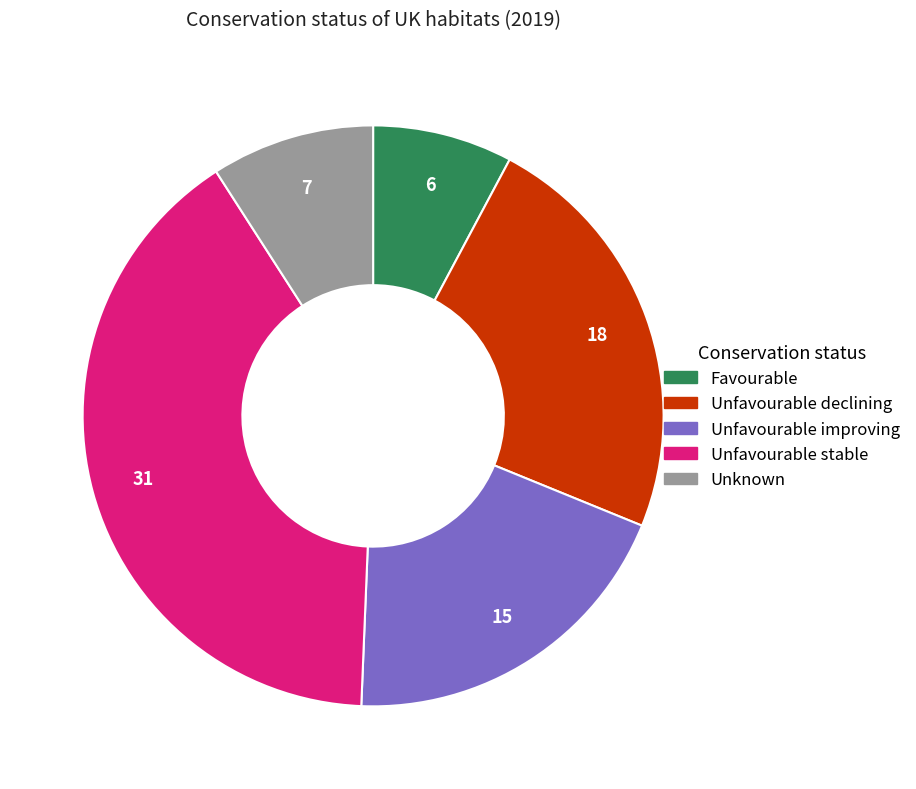

Combined, do Unknown and Favourable account for over 50%?

No